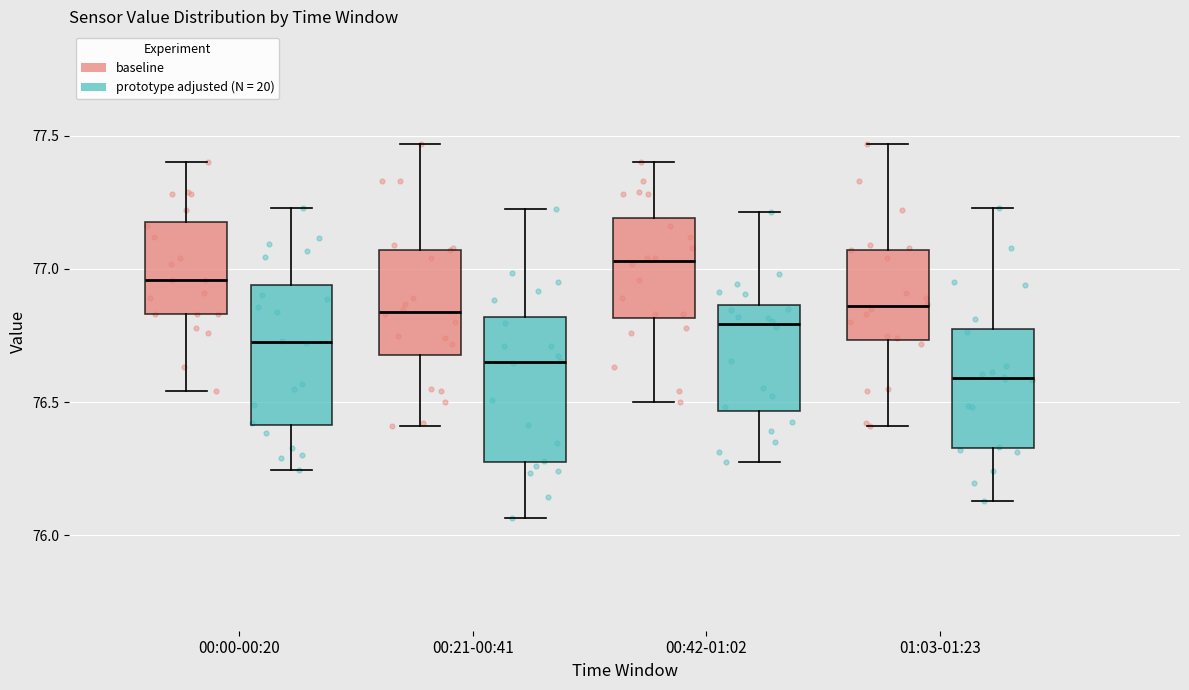

Reading left to right, transcribe this box plot: for each box, give where its median line is, the range the box spans, and where its two whiskers end, as read against the y-axis. The values are not printed on the chart, so give them approximately, as read against the axis.

00:00-00:20 (baseline): median 76.95, box 76.85 to 77.20, whiskers 76.55 to 77.40
00:00-00:20 (prototype adjusted (N = 20)): median 76.75, box 76.40 to 76.95, whiskers 76.25 to 77.25
00:21-00:41 (baseline): median 76.85, box 76.70 to 77.05, whiskers 76.40 to 77.45
00:21-00:41 (prototype adjusted (N = 20)): median 76.65, box 76.25 to 76.80, whiskers 76.05 to 77.20
00:42-01:02 (baseline): median 77.05, box 76.80 to 77.20, whiskers 76.50 to 77.40
00:42-01:02 (prototype adjusted (N = 20)): median 76.80, box 76.45 to 76.85, whiskers 76.30 to 77.20
01:03-01:23 (baseline): median 76.85, box 76.75 to 77.05, whiskers 76.40 to 77.45
01:03-01:23 (prototype adjusted (N = 20)): median 76.60, box 76.35 to 76.80, whiskers 76.15 to 77.25